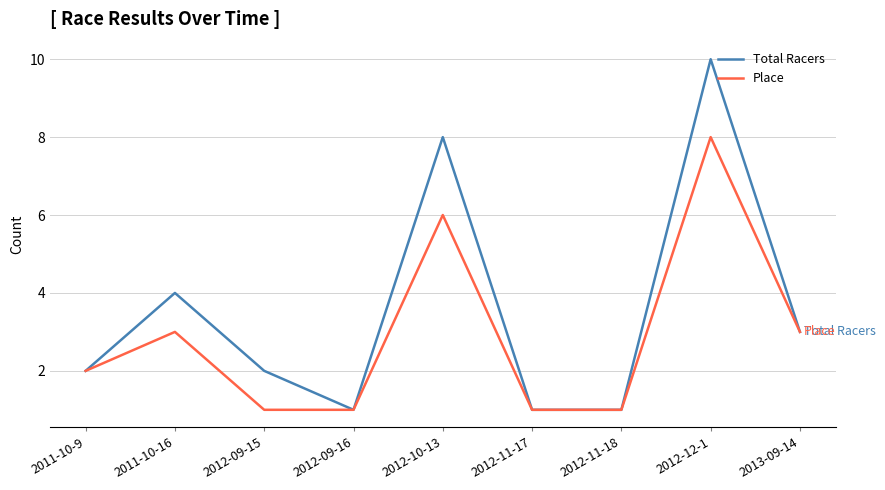

The value of Place at 2012-09-15 is 1. True or false?

True